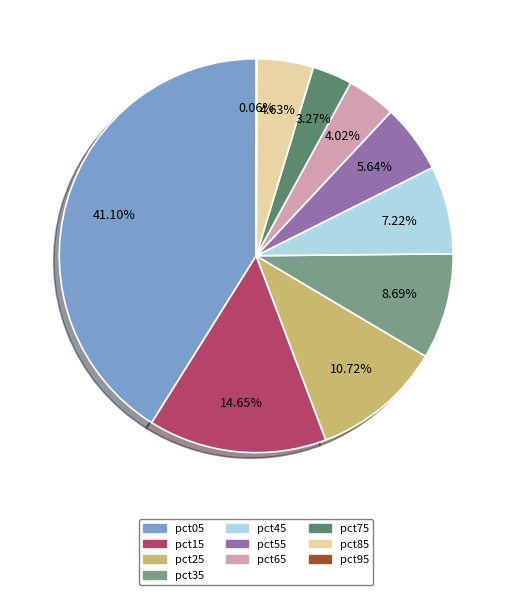

Which category has the biggest portion of the pie?

pct05